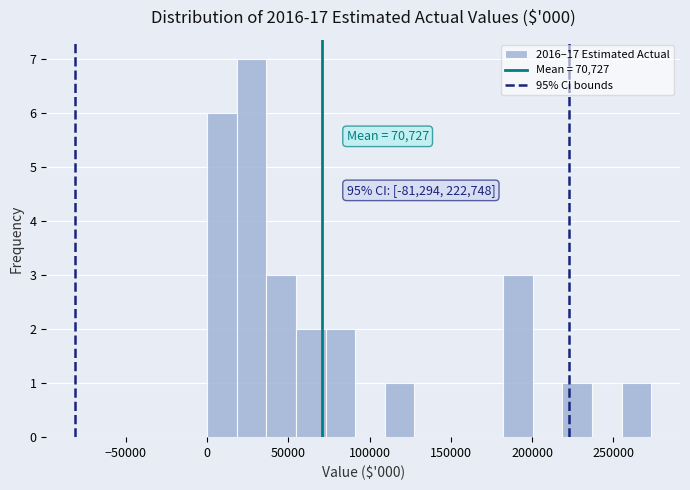

Read against the x-axis, roughly where is the centre of the tallest bar?

25000